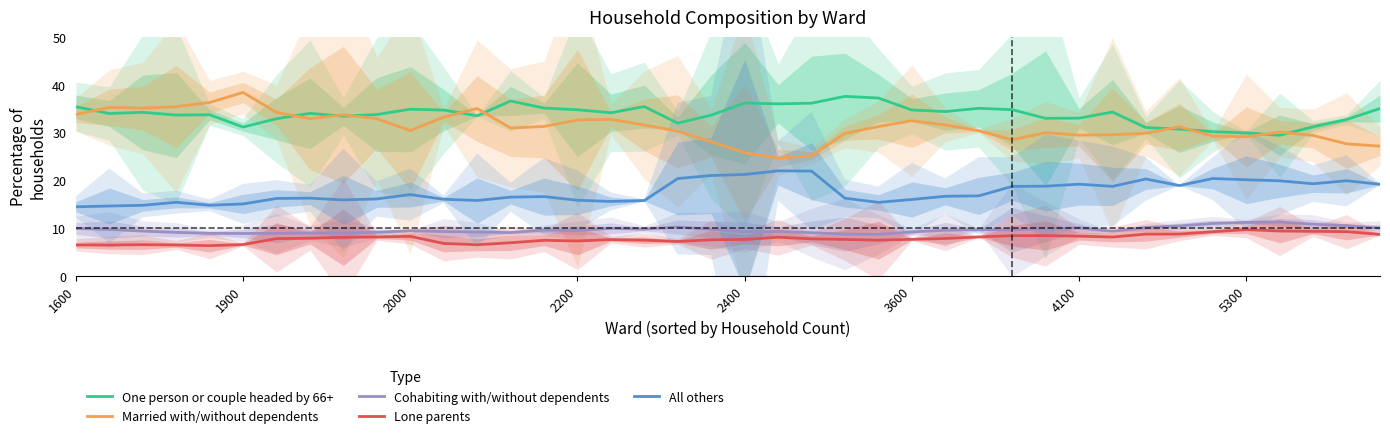

At how many categories does at least one series exceed 30?

39